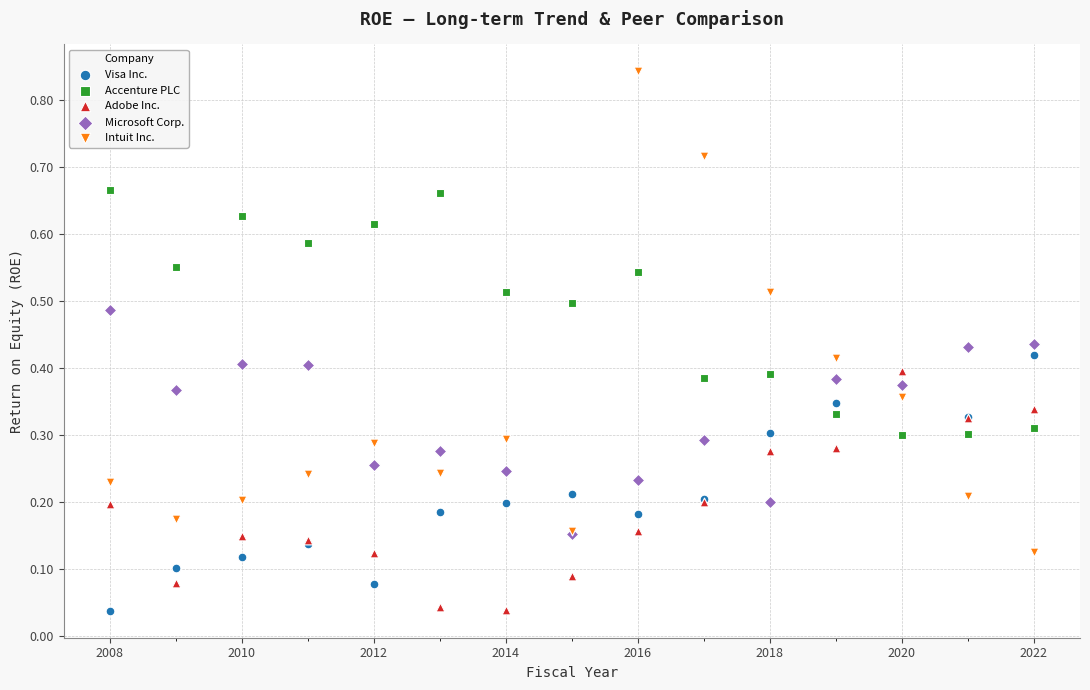

What are all the series names shown in the legend?

Visa Inc., Accenture PLC, Adobe Inc., Microsoft Corp., Intuit Inc.